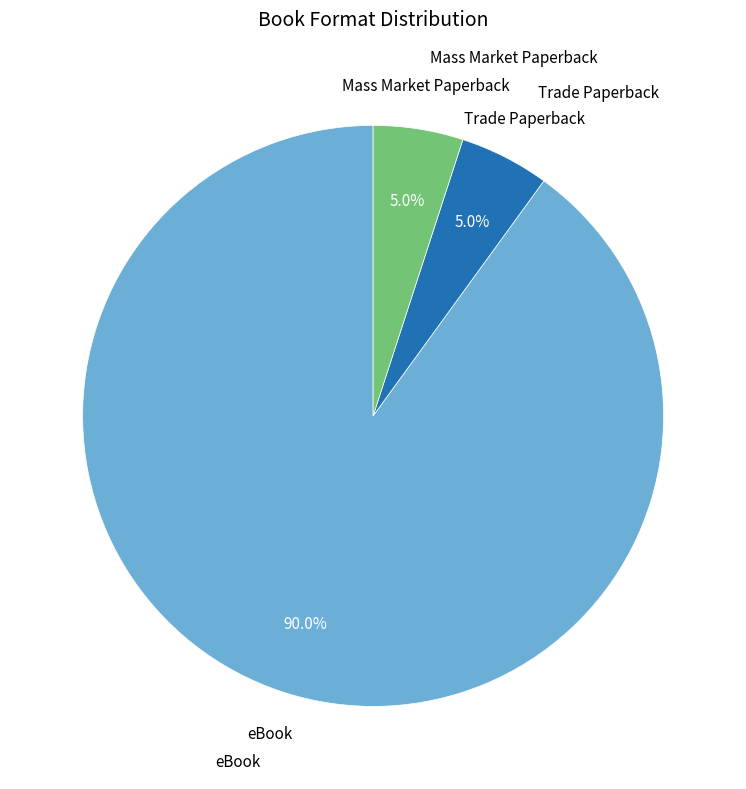

Does any single category account for the majority?

Yes